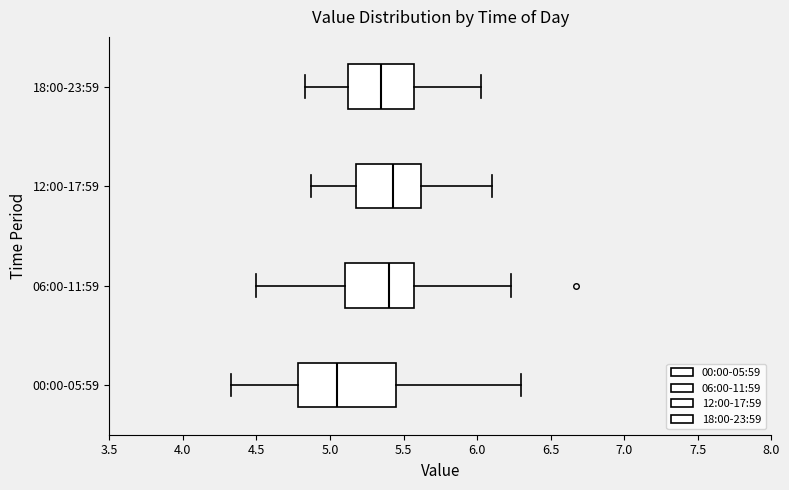

Where is the right edge of the box for 00:00-05:59 on the x-axis? The values are not printed on the chart, so give them approximately, as read against the axis.

5.45